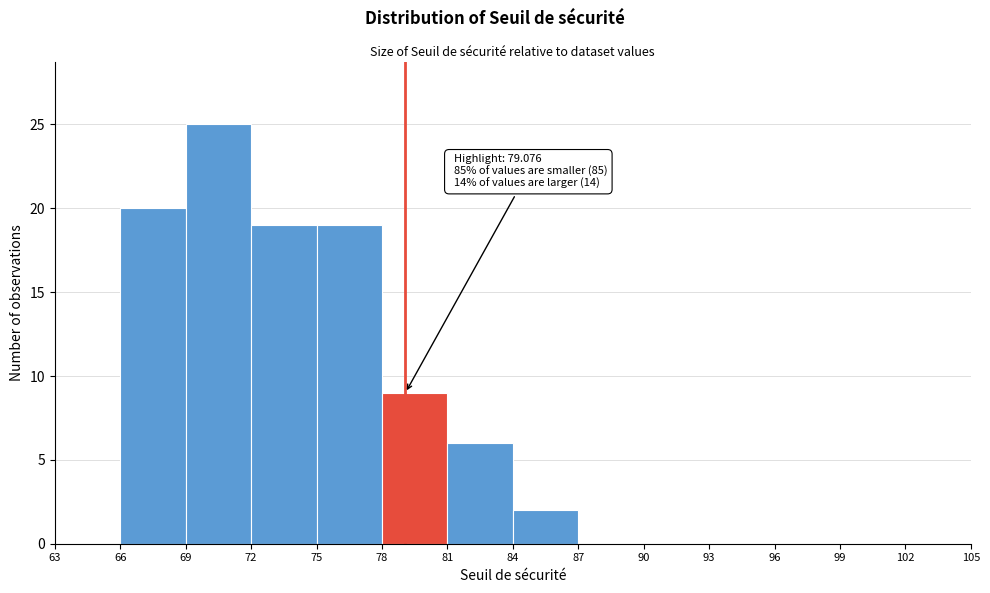

Which range on the x-axis has the tallest bar?

69 to 72